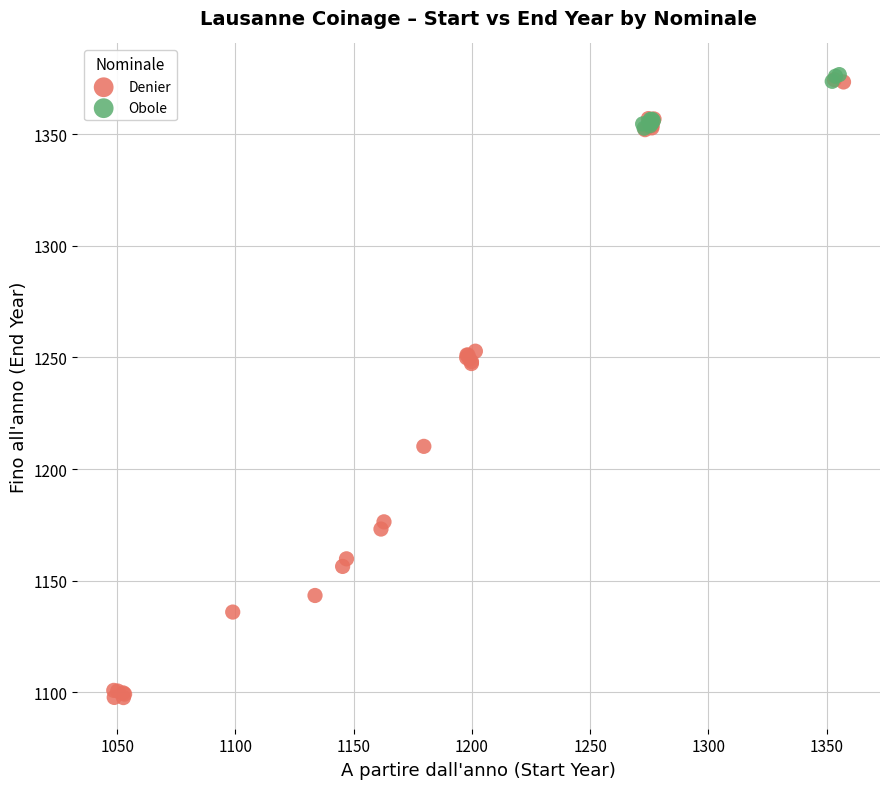

Which series has the widest spread of Y values?

Denier